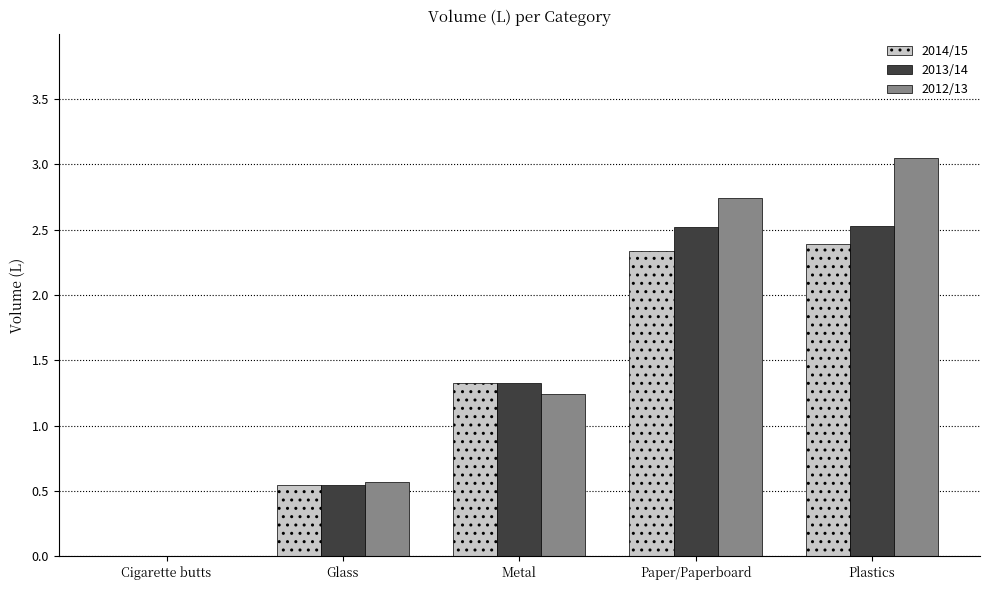

The value of 2012/13 at Plastics is 4.6. True or false?

False